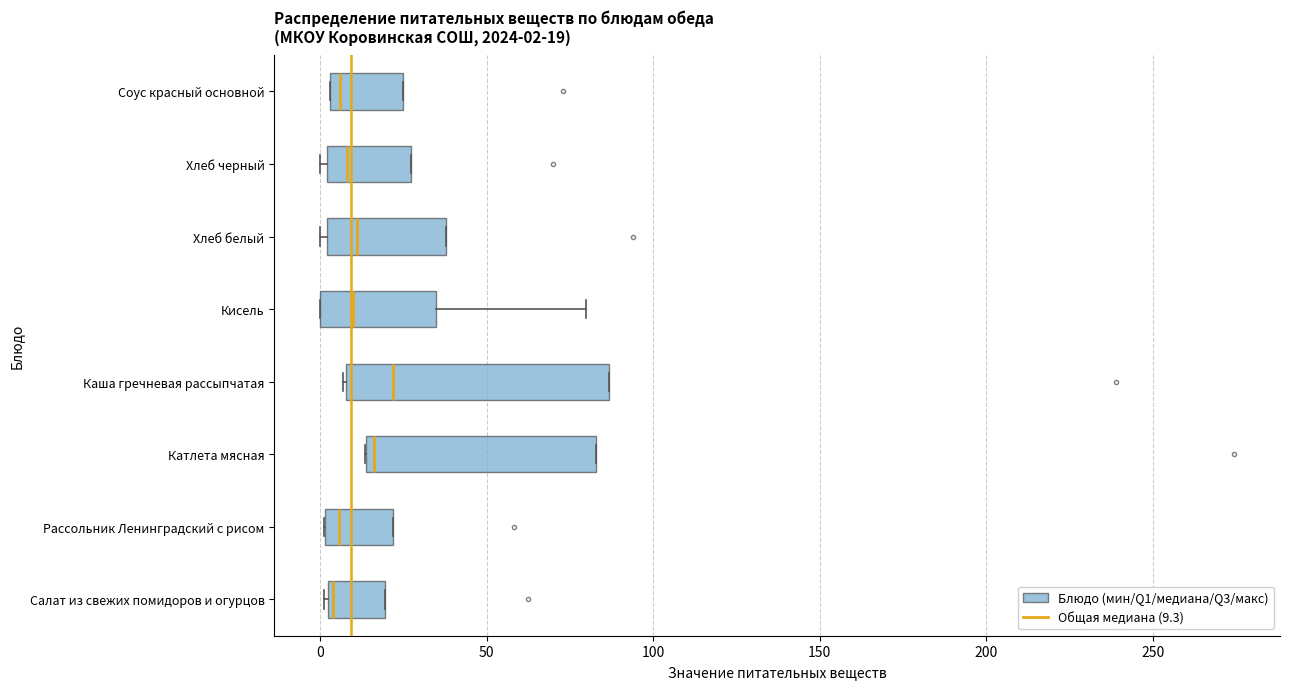

Comparing the boxes themselves (not the whiskers), which one is the widest?

Каша гречневая рассыпчатая